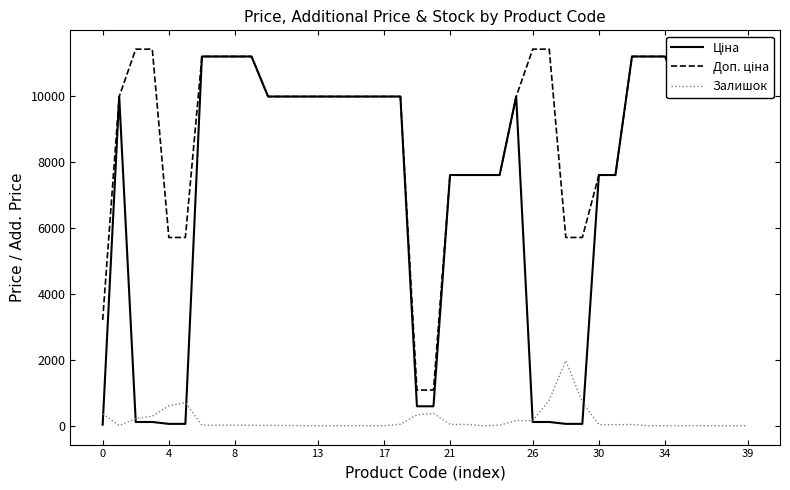

The value of Залишок at 4 is 601.0. True or false?

True